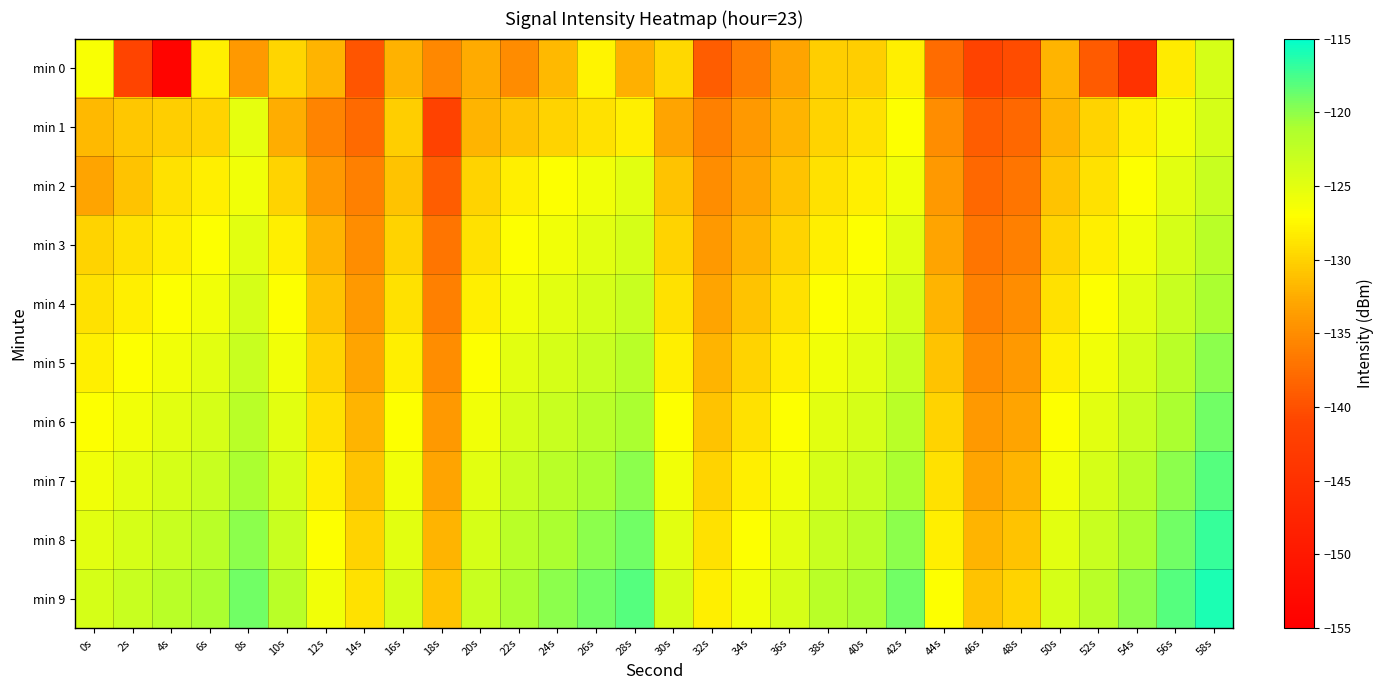

Which has a higher value, 36s or 24s?

24s